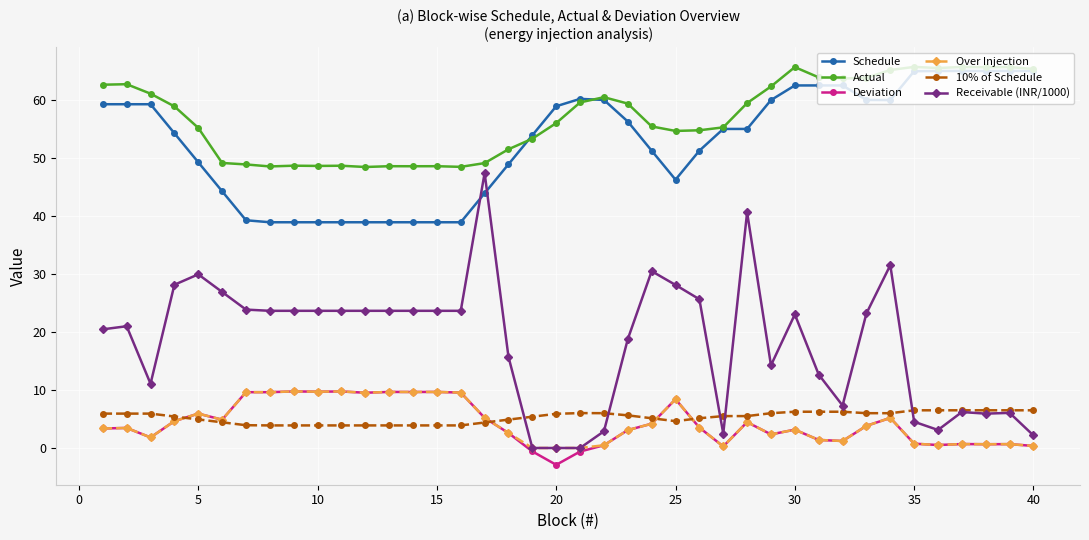

At how many categories does at least one series exceed 15?

40